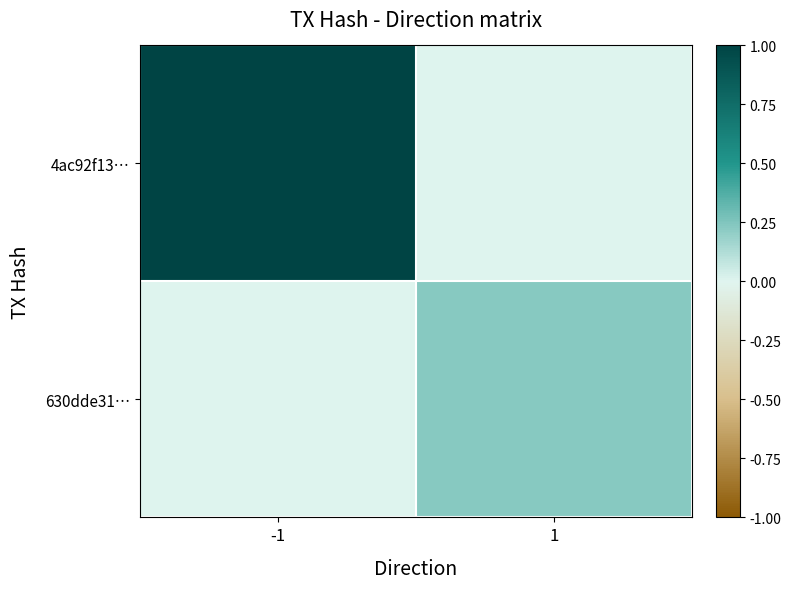

Reading left to right, transcribe all the data shown in this chart.

4ac92f13…: -1=1.0	1=0.0
630dde31…: -1=0.0	1=0.2